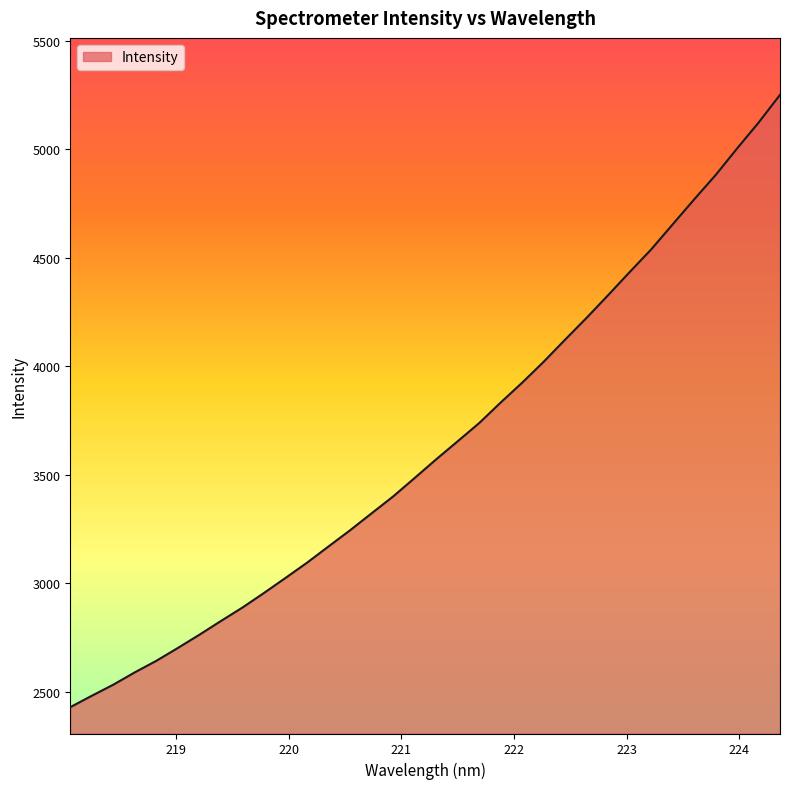

Does the chart have visible grid lines?

No